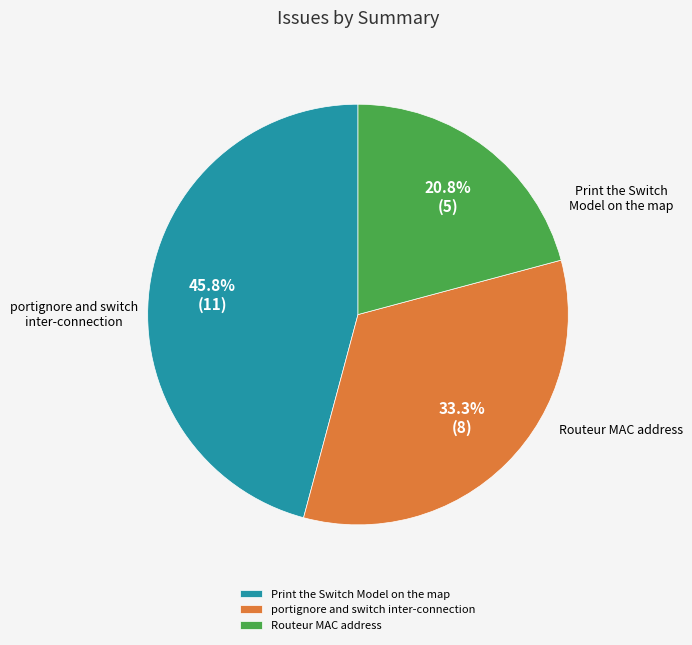

Rank the categories by value from lowest to highest.

Routeur MAC address, portignore and switch inter-connection, Print the Switch Model on the map